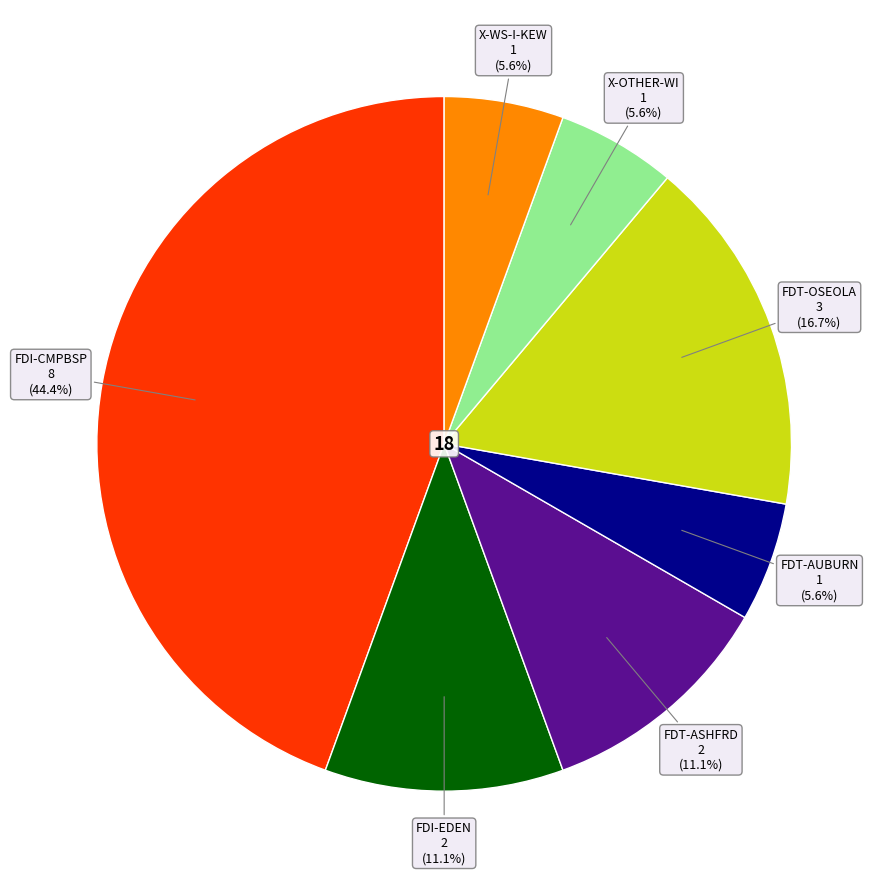

Is there any slice that represents more than half of the pie?

No